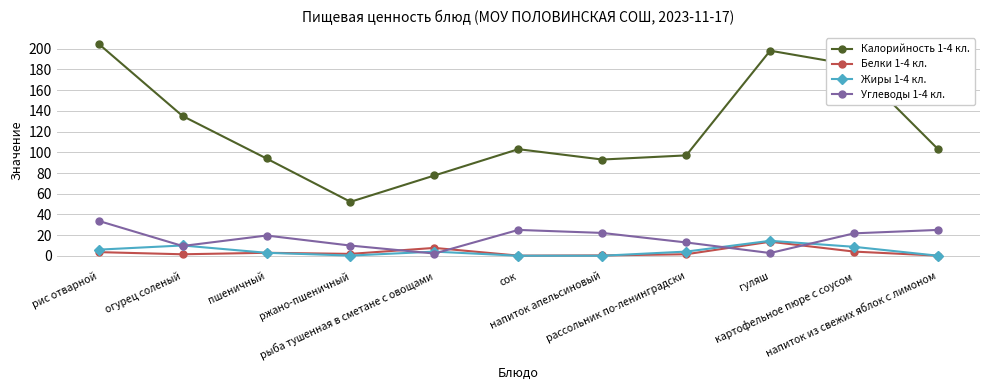

At which category is the sum across all series the highest?

рис отварной